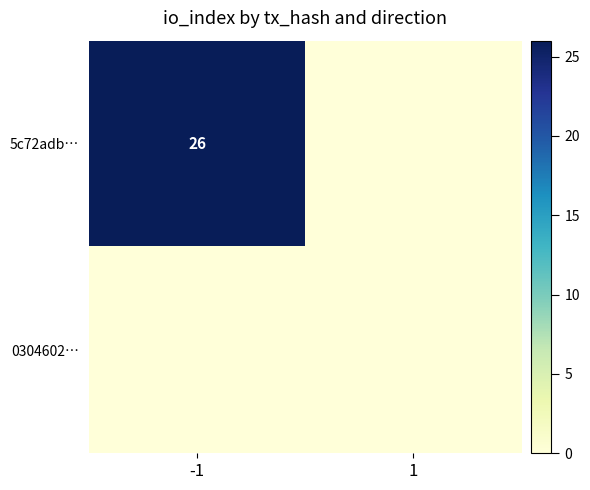

List the labels in order of 5c72adb… value, smallest first.

1, -1